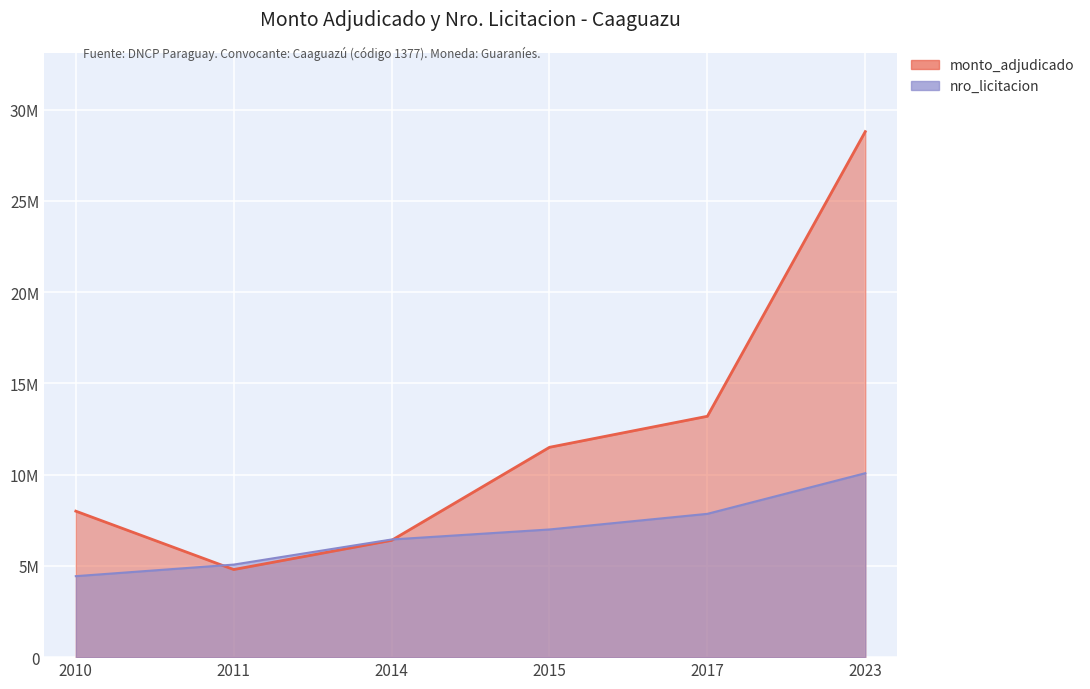

Between which two adjacent categories do nro_licitacion and monto_adjudicado first intersect?

2010 and 2011